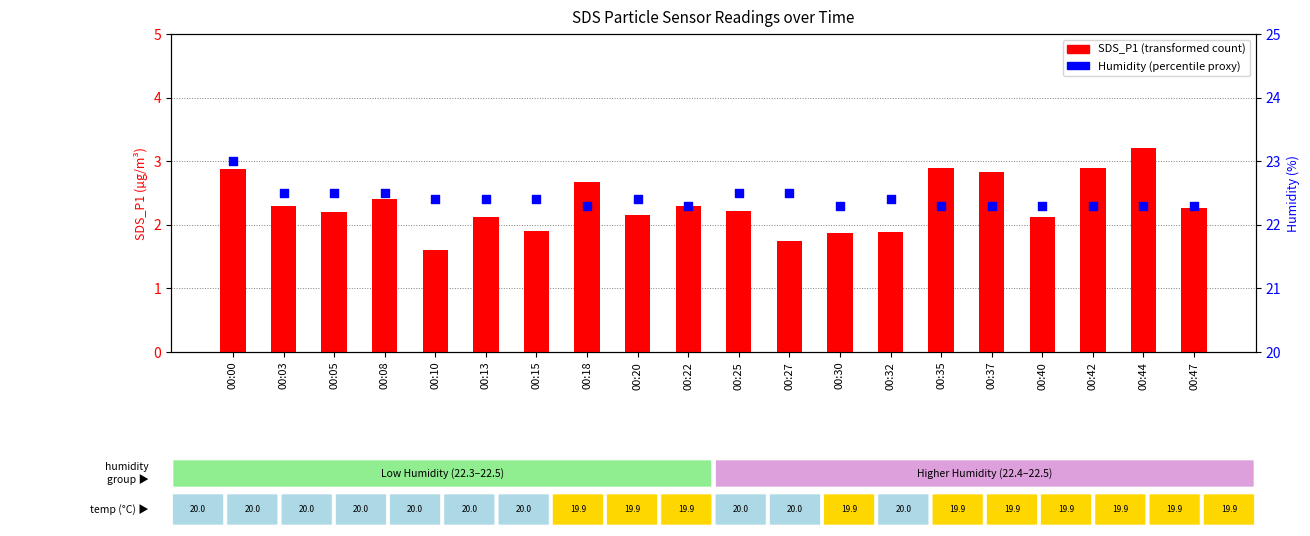

Which series has the widest spread of Y values?

SDS_P1